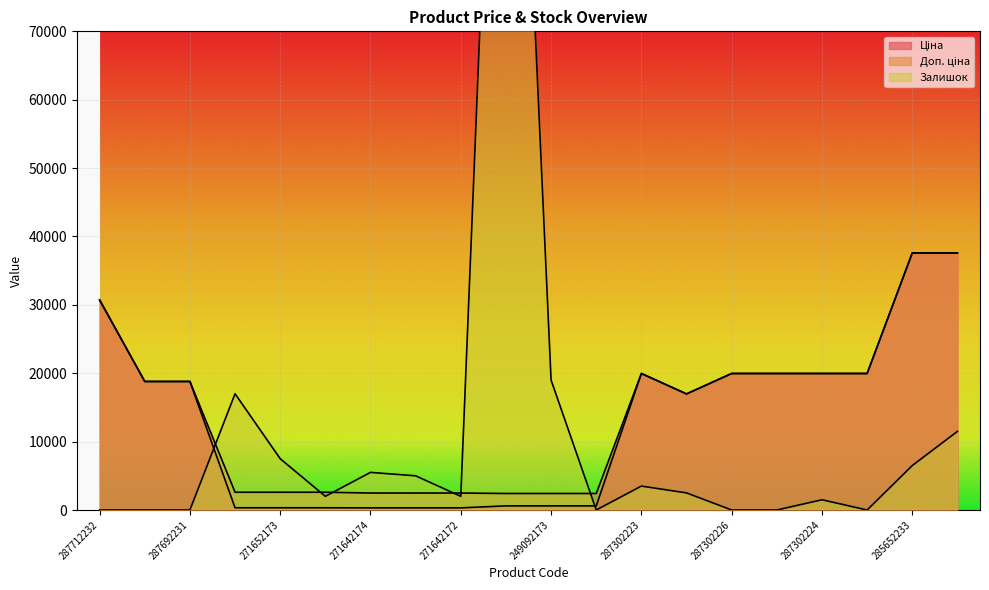

What value does the Ціна series have at 287692233?

18796.8